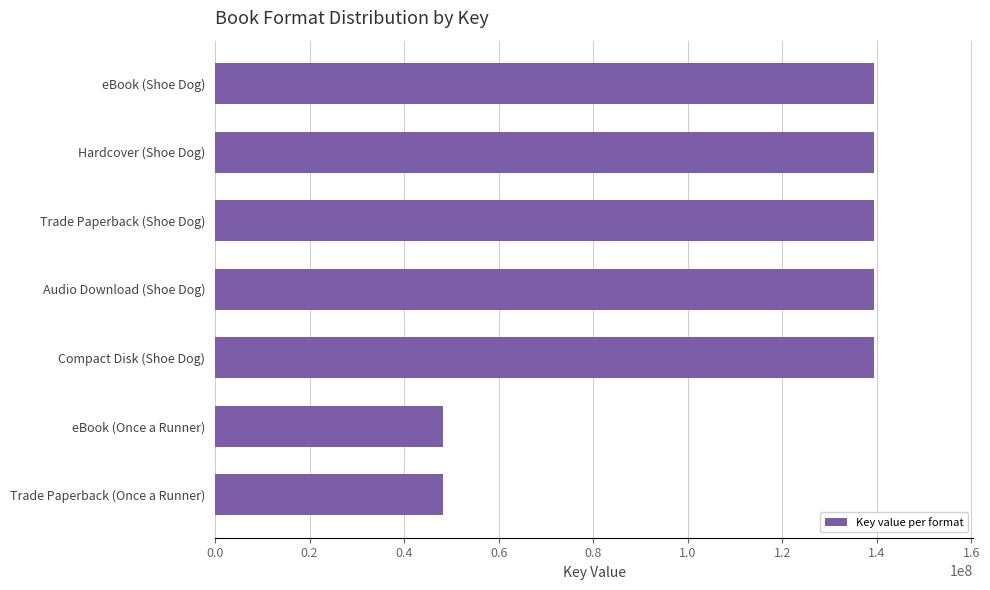

What is the change in value from Trade Paperback (Shoe Dog) to eBook (Once a Runner)?

-91309305